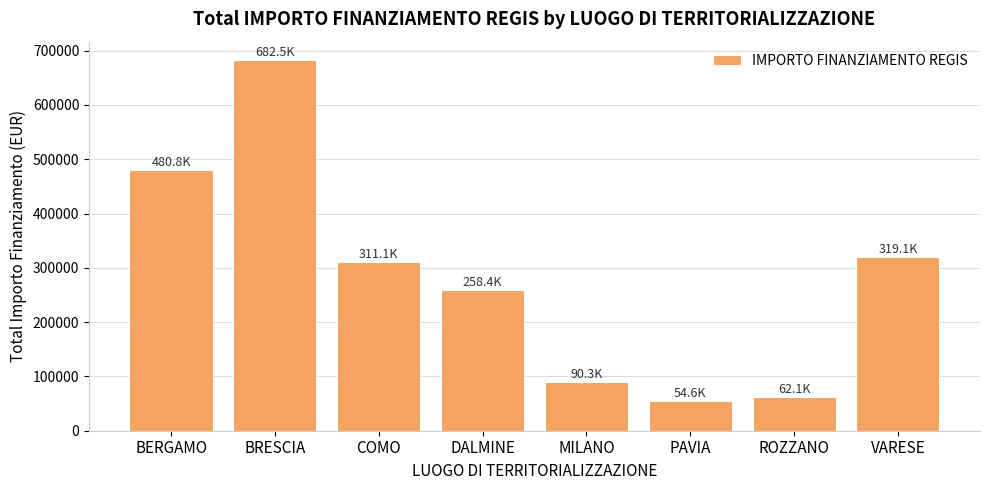

What is the approximate value at BERGAMO?

480788.9